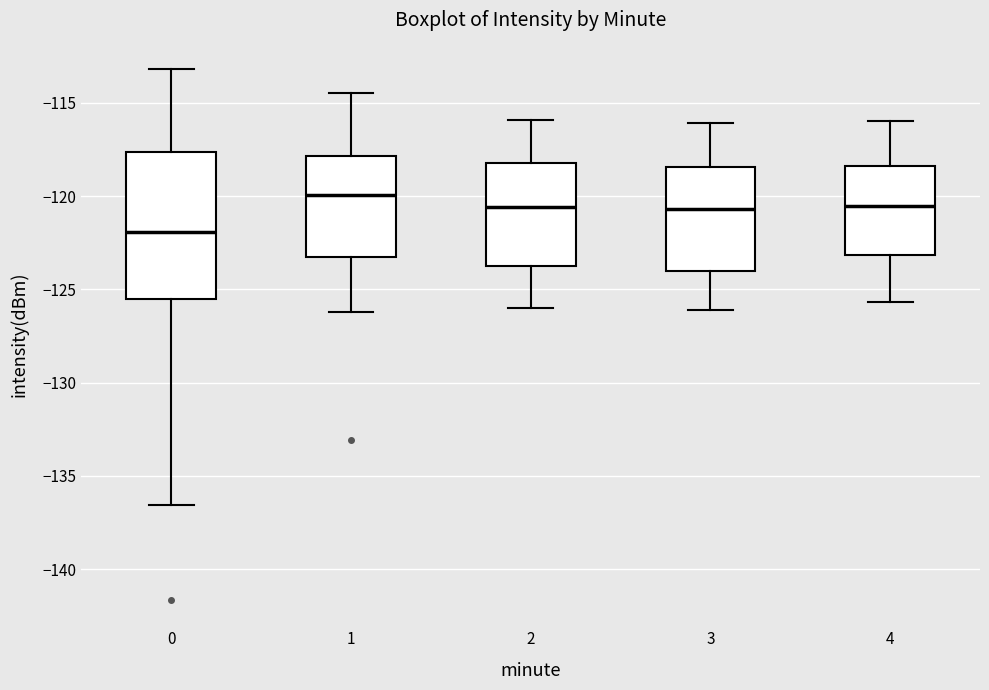

Reading left to right, transcribe this box plot: for each box, give where its median line is, the range the box spans, and where its two whiskers end, as read against the y-axis. The values are not printed on the chart, so give them approximately, as read against the axis.

0: median -122.0, box -125.5 to -117.5, whiskers -136.5 to -113.0
1: median -120.0, box -123.5 to -118.0, whiskers -126.0 to -114.5
2: median -120.5, box -123.5 to -118.0, whiskers -126.0 to -116.0
3: median -120.5, box -124.0 to -118.5, whiskers -126.0 to -116.0
4: median -120.5, box -123.0 to -118.5, whiskers -125.5 to -116.0